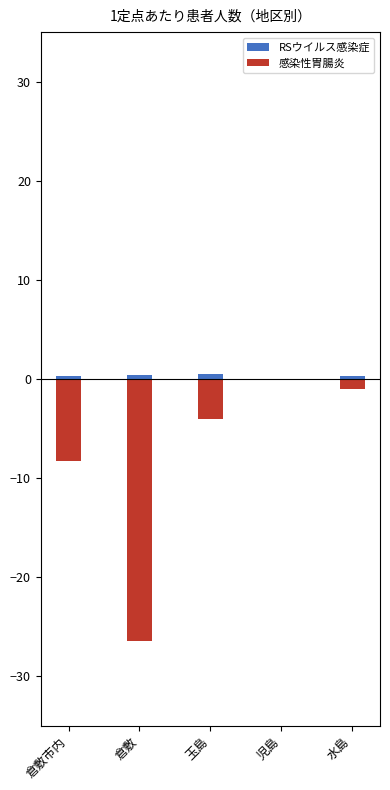

Rank the series at 児島 from highest to lowest value.

RSウイルス感染症, 感染性胃腸炎